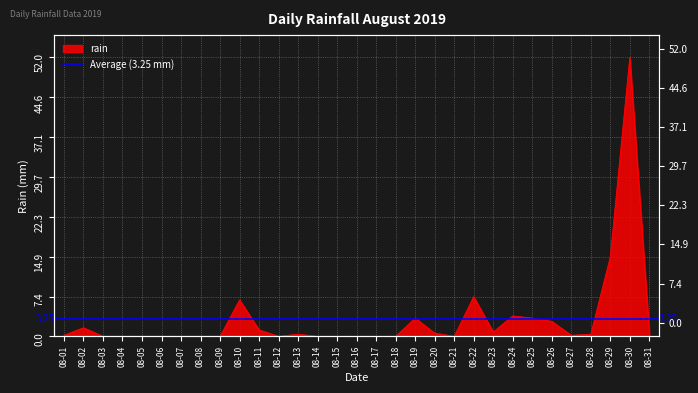

The value at 2019-08-13 is 0.4. True or false?

True